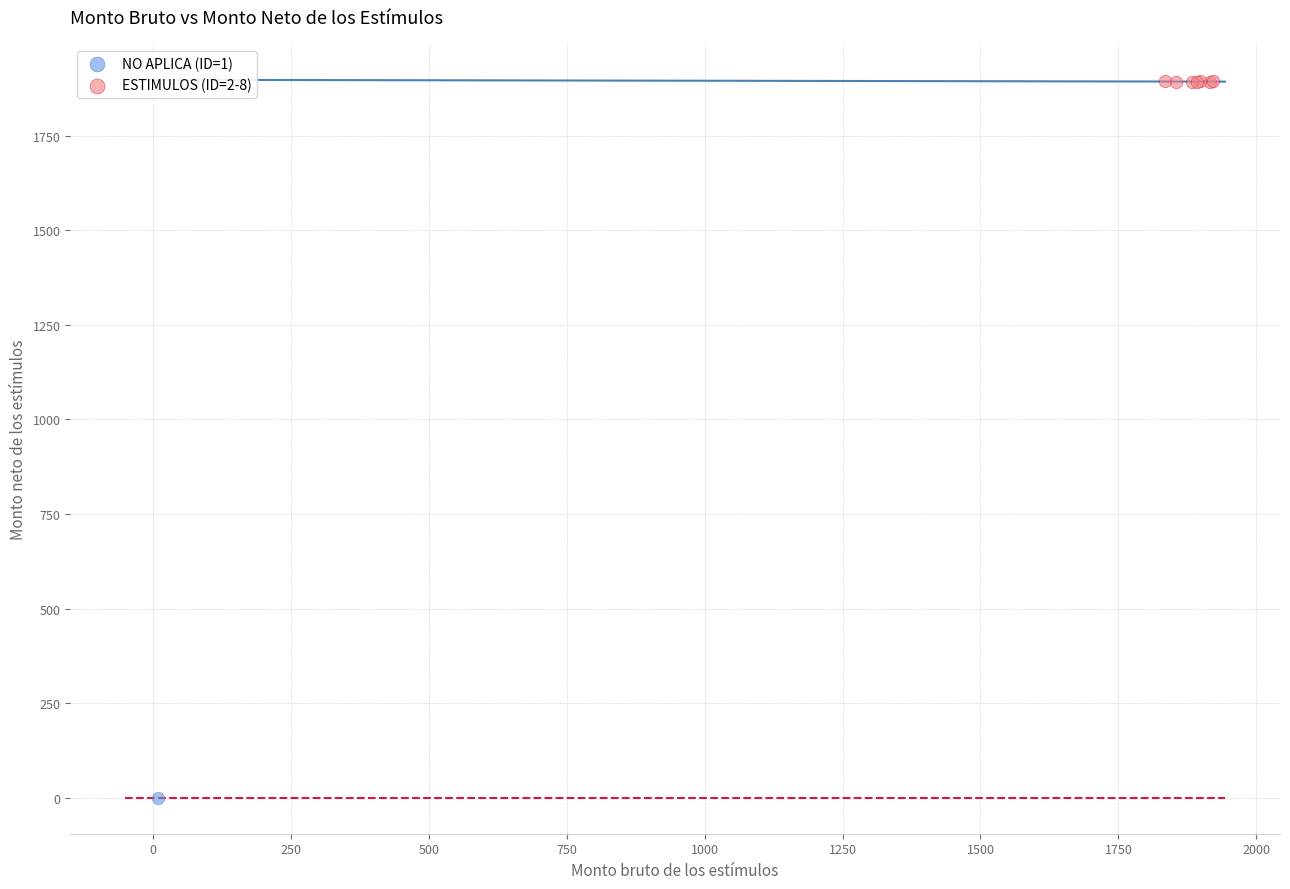

What are all the series names shown in the legend?

NO APLICA (ID=1), ESTIMULOS (ID=2-8)